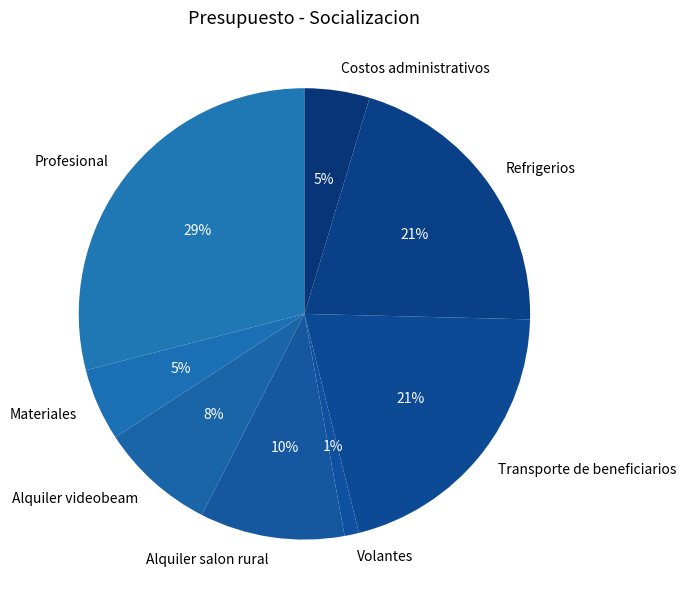

Do Alquiler salon rural and Transporte de beneficiarios together represent more than half of the pie?

No